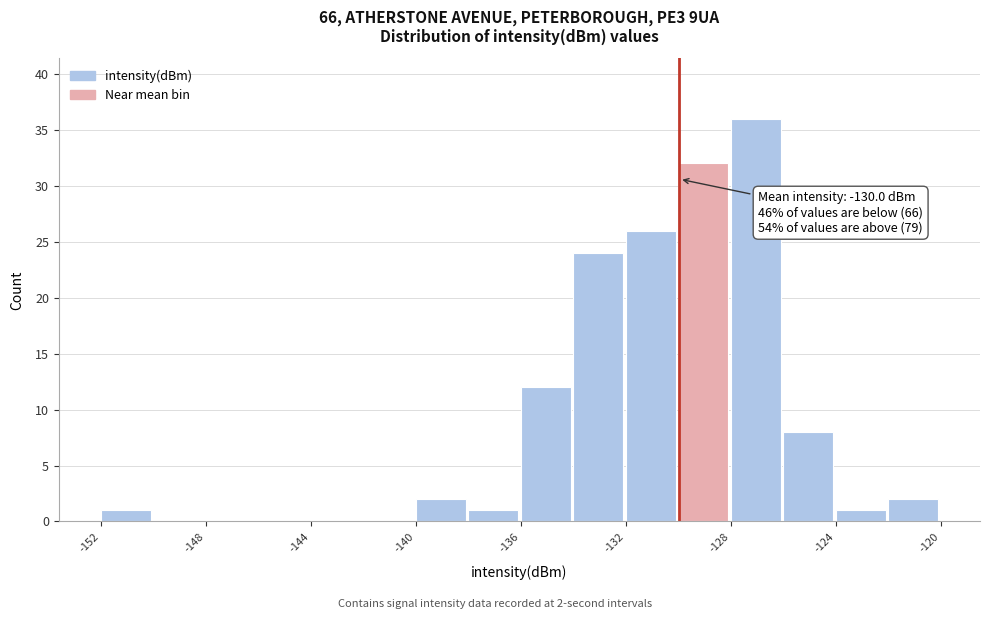

Over which range of the x-axis is the bar tallest?

-128 to -126